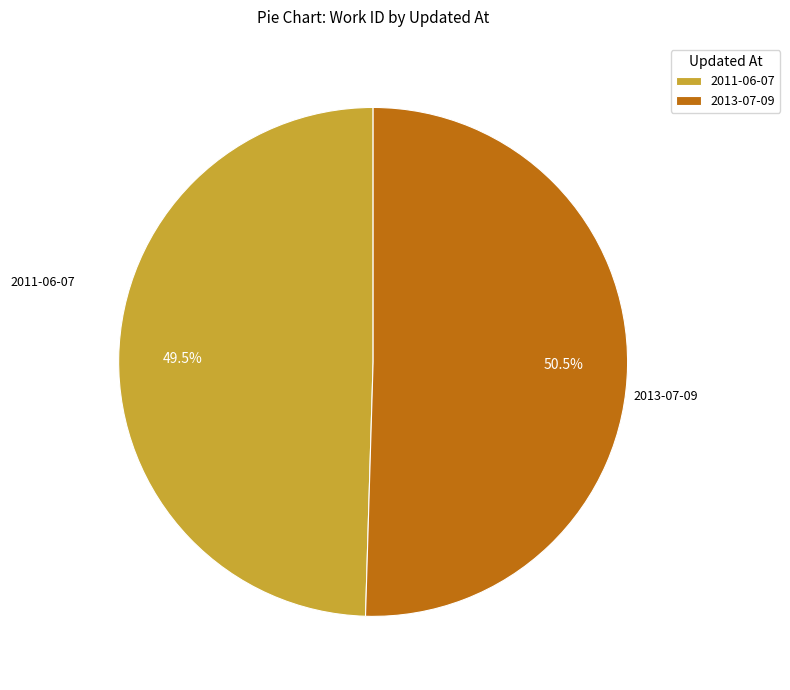

Which slice is the largest?

2013-07-09